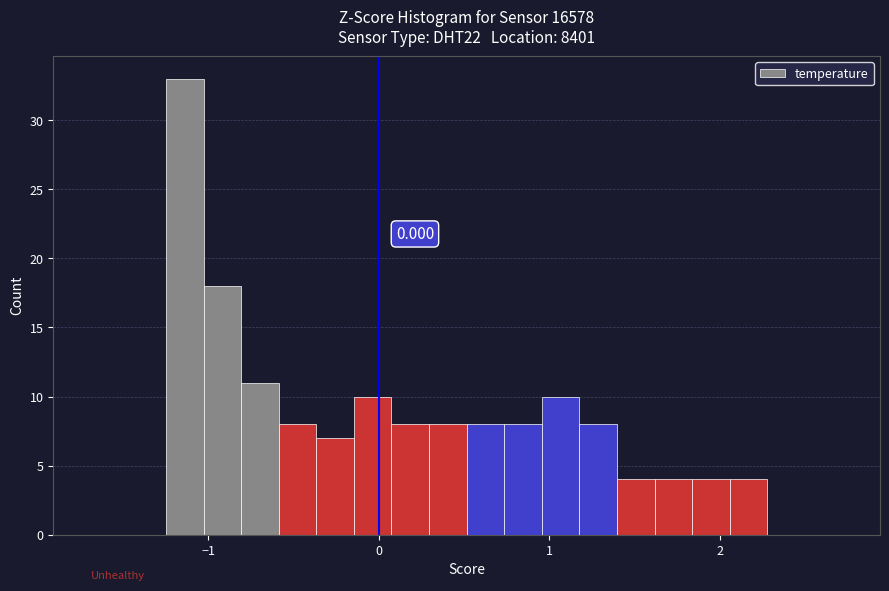

Around what value on the x-axis is the tallest bar? Give the approximate position of its centre, as read against the axis.

-1.1